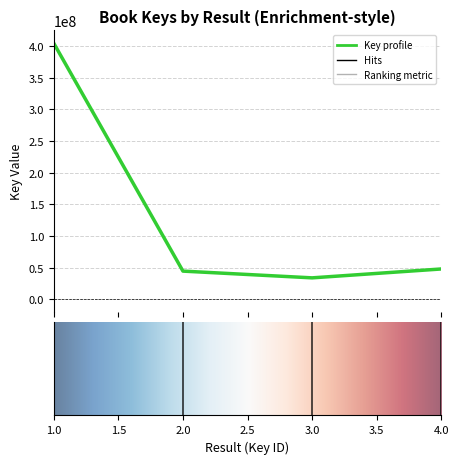

What is the smallest value displayed?

33960094